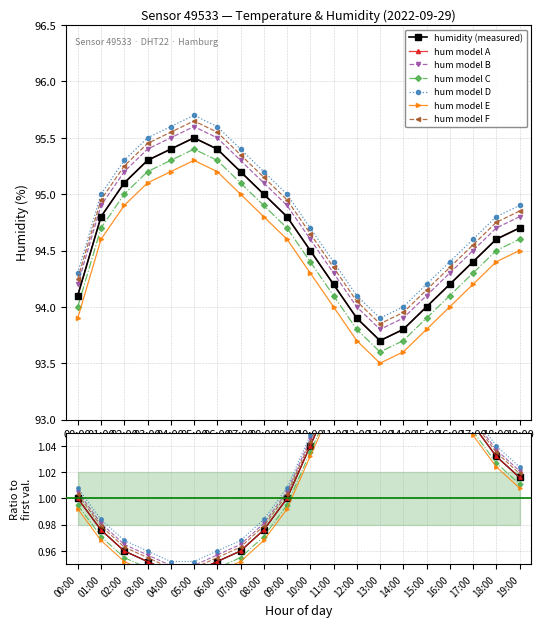

The temperature series shows 1.0 at 00:00. True or false?

True